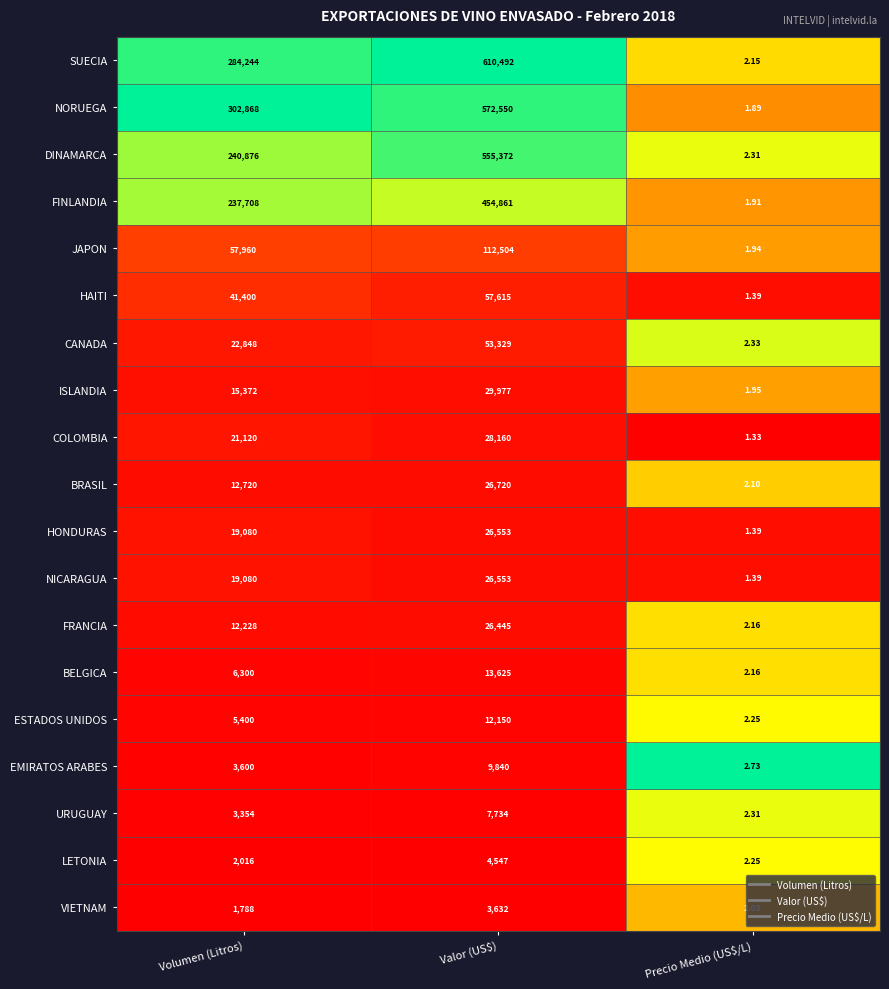

Is the value of ESTADOS UNIDOS at Precio Medio (US$/L) greater than the value of SUECIA at Volumen (Litros)?

No